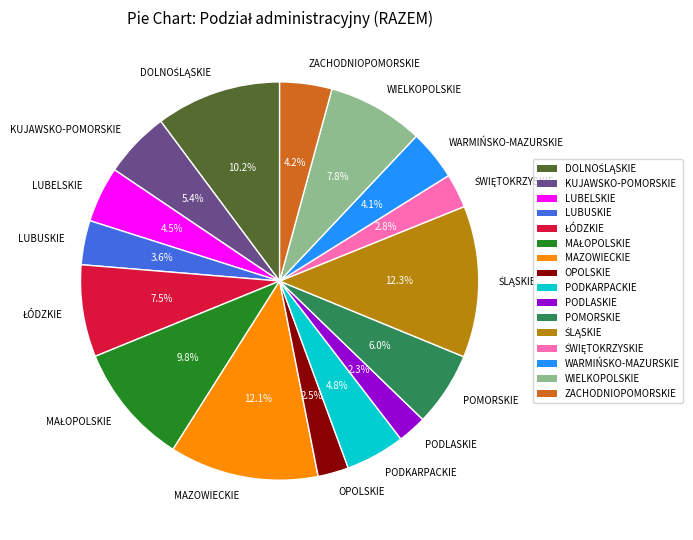

What is the ratio of the value at ZACHODNIOPOMORSKIE to the value at LUBELSKIE?

0.9